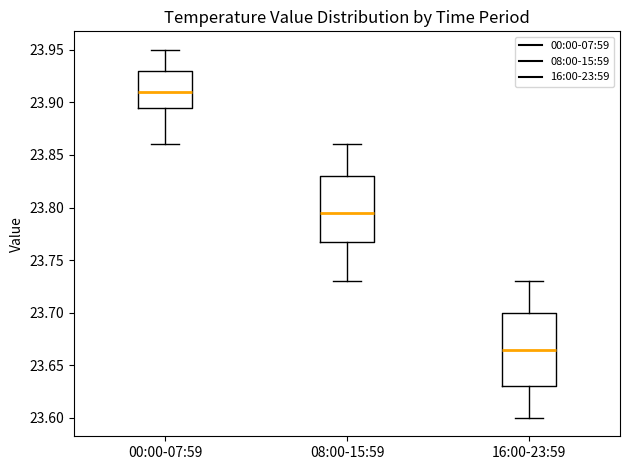

Which box is the tallest, from its lower edge to its upper edge?

16:00-23:59